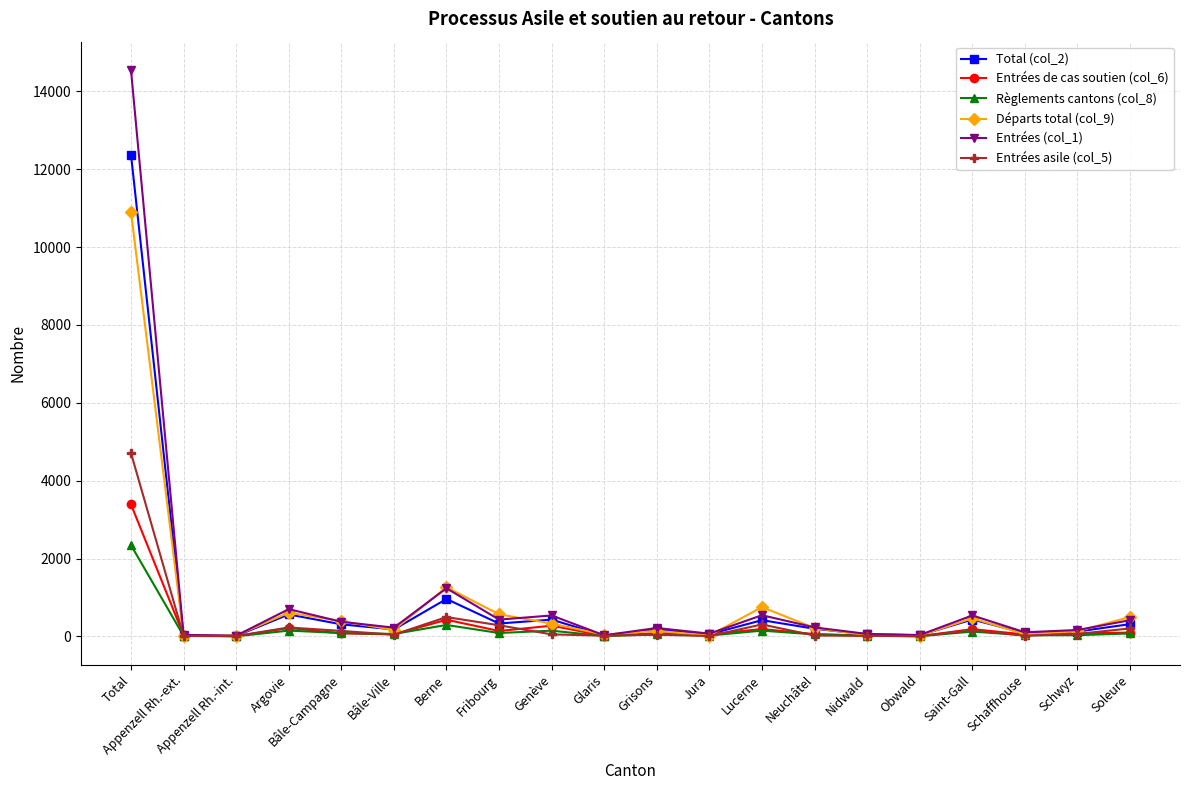

At which category does Entrées (col_1) reach its first local peak?

Argovie